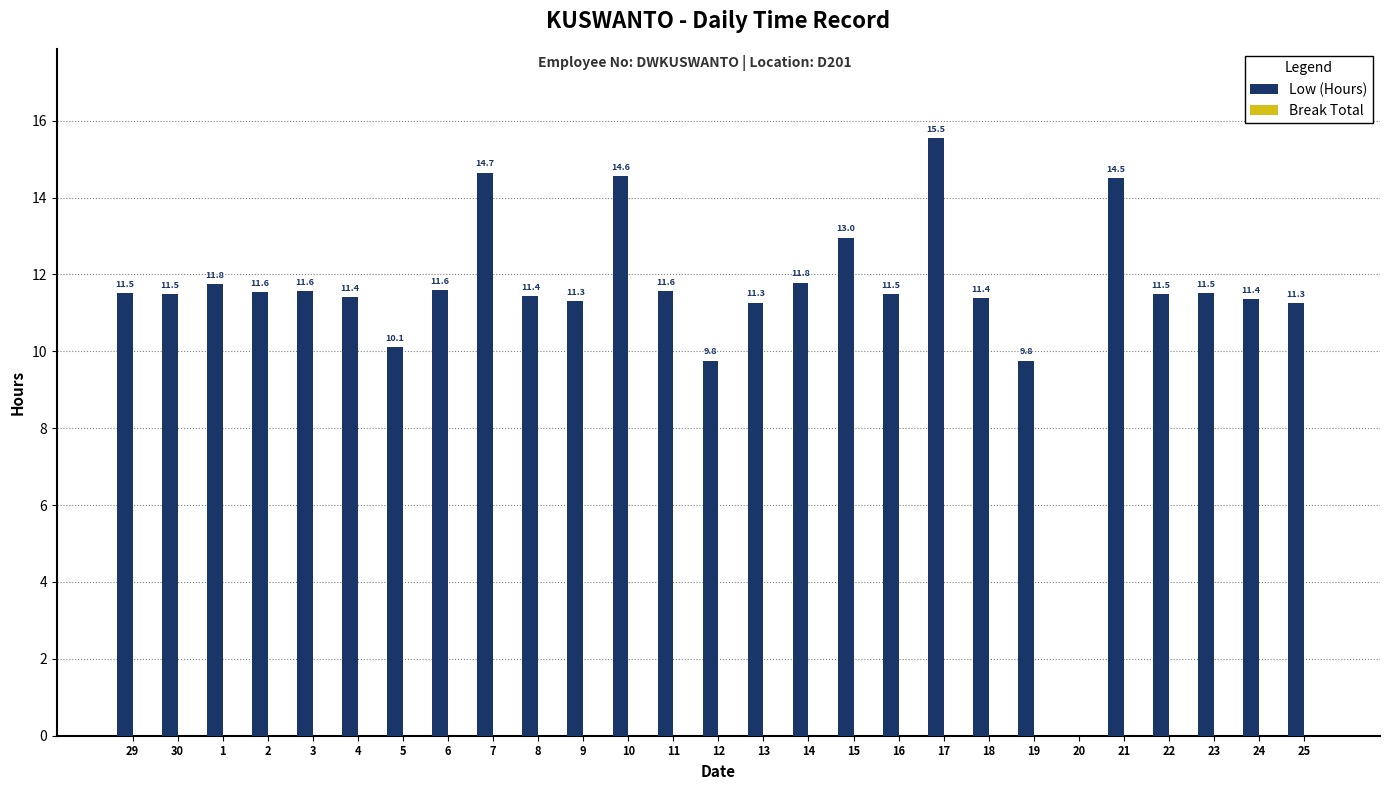

What is the change in value from 30 to 20?

-11.5